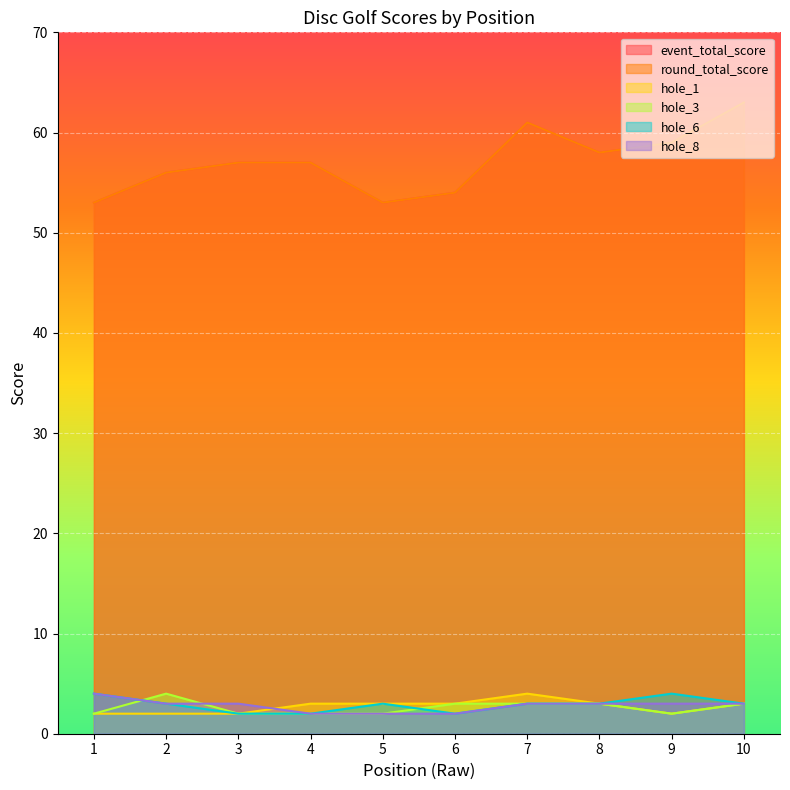

Rank the categories by hole_3 value from lowest to highest.

1, 3, 4, 5, 9, 6, 7, 8, 10, 2